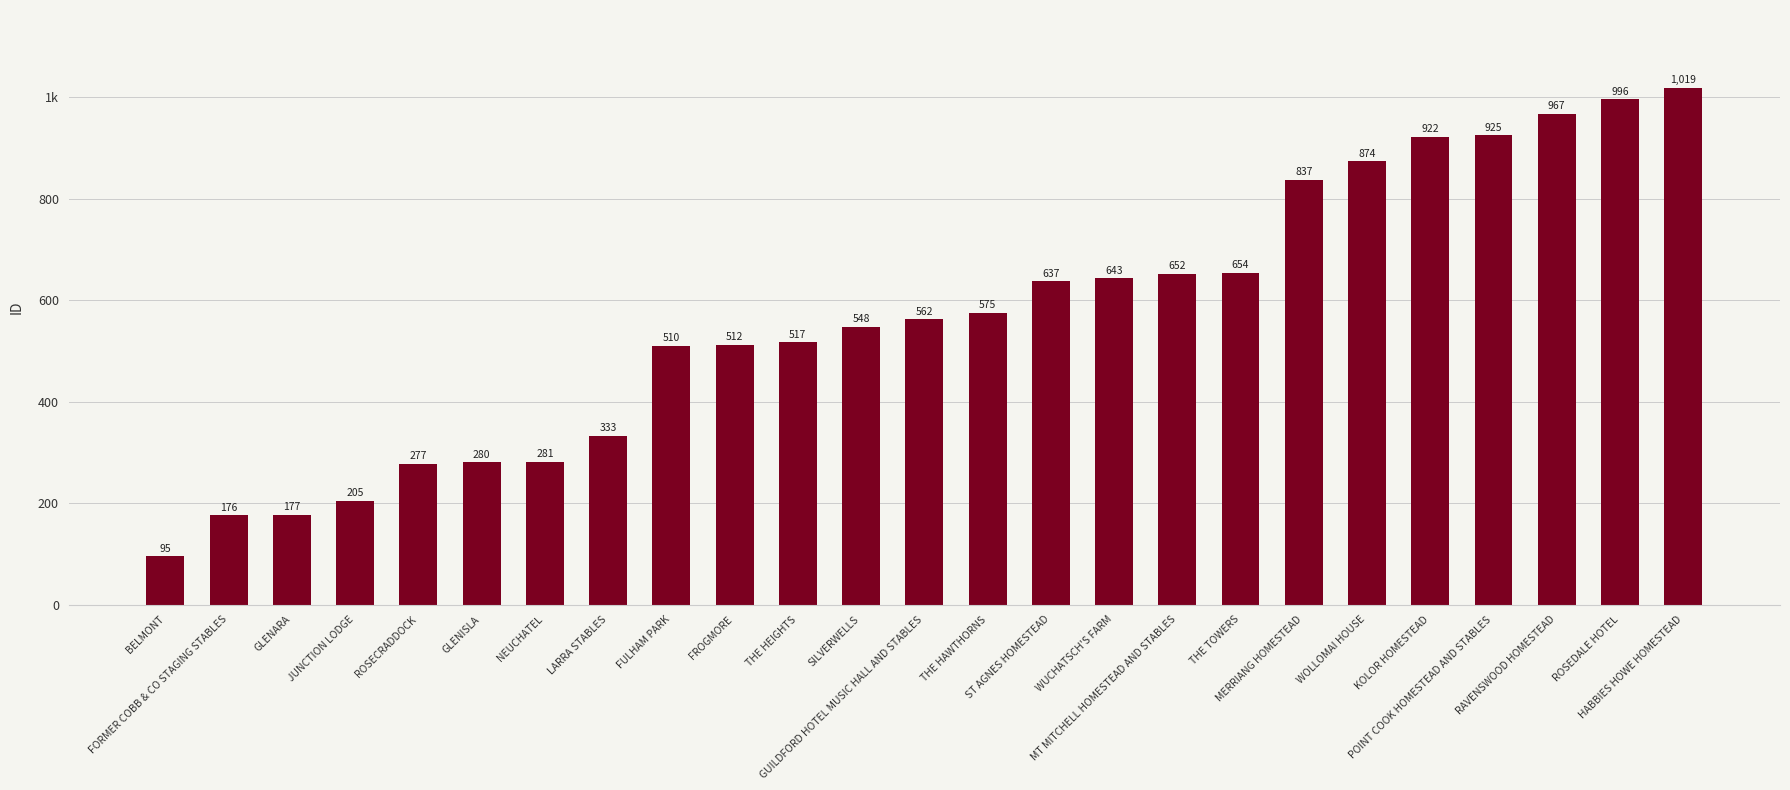

The value at JUNCTION LODGE is 205. True or false?

True